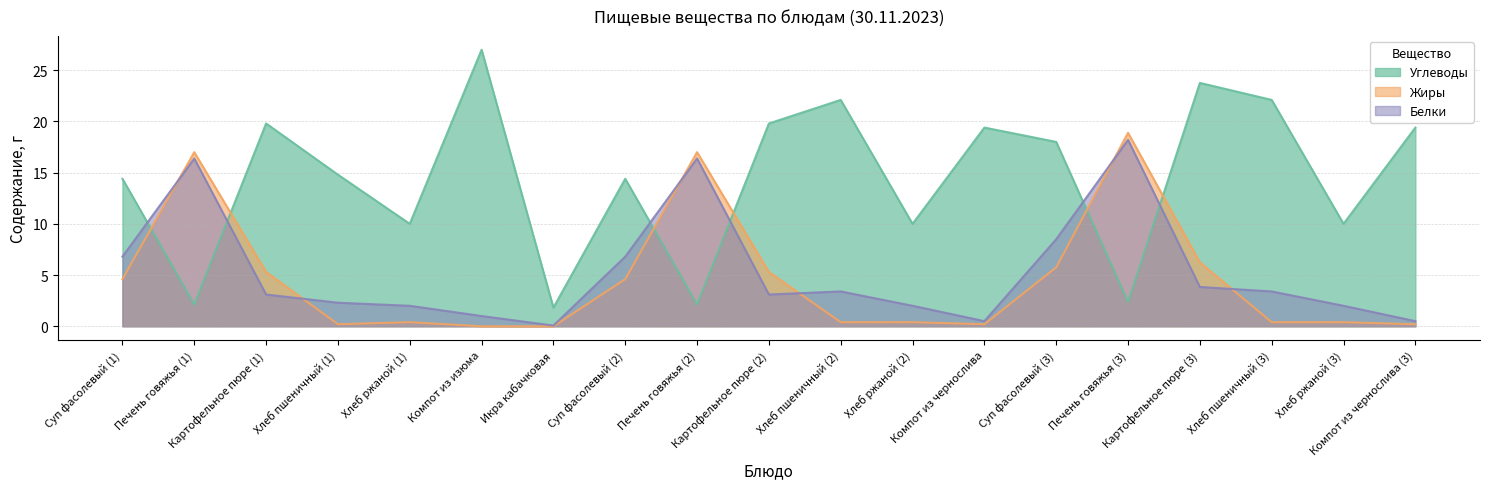

What is the approximate value of Углеводы at Печень говяжья (3)?

2.4